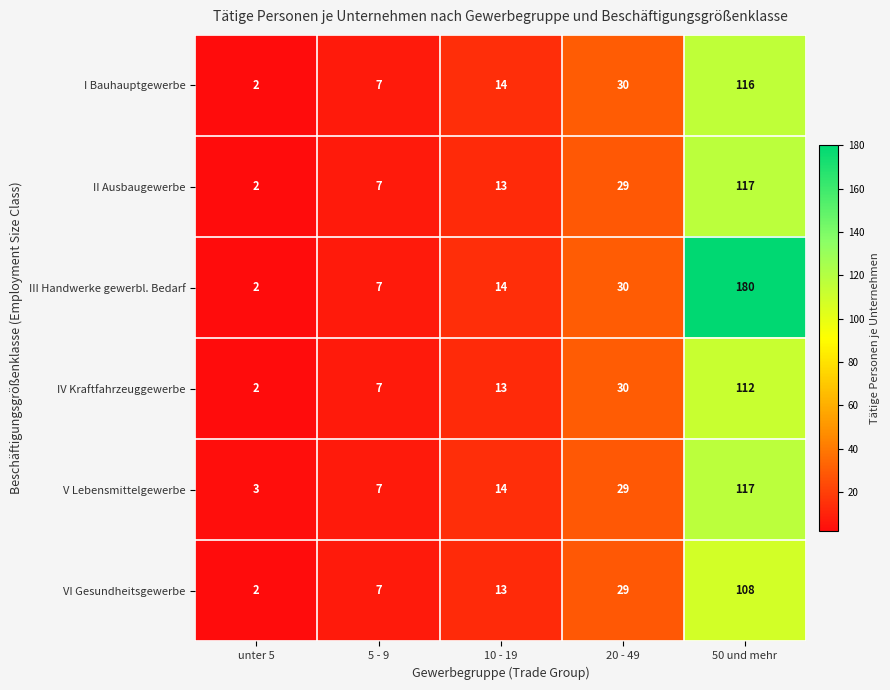

Which series changed the most between 10 - 19 and 50 und mehr?

III Handwerke gewerbl. Bedarf